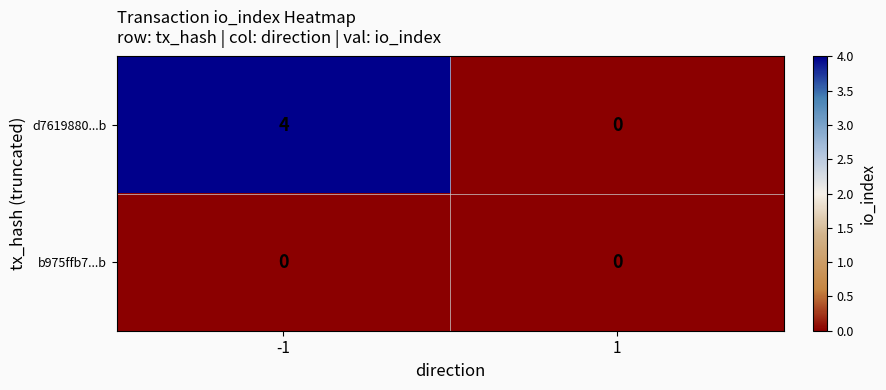

Which category has the highest value across all series?

-1